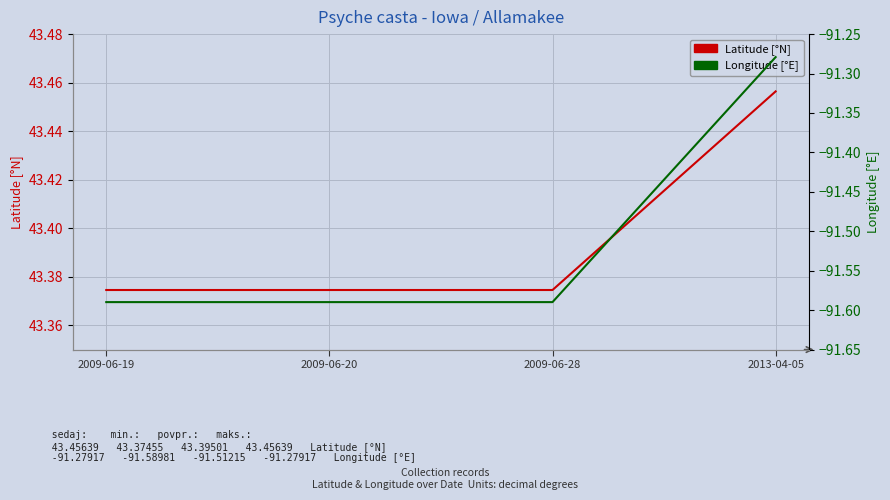

At which label does Longitude reach its minimum?

2009-06-19